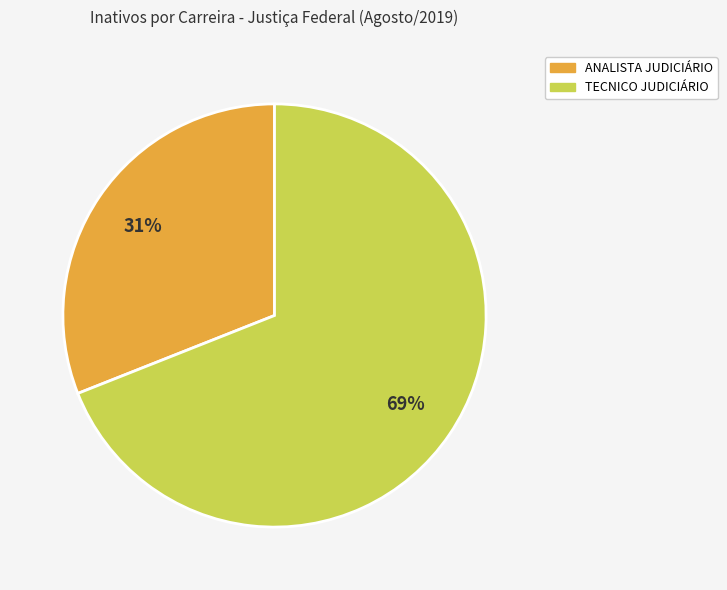

Is there a majority slice in this chart?

Yes